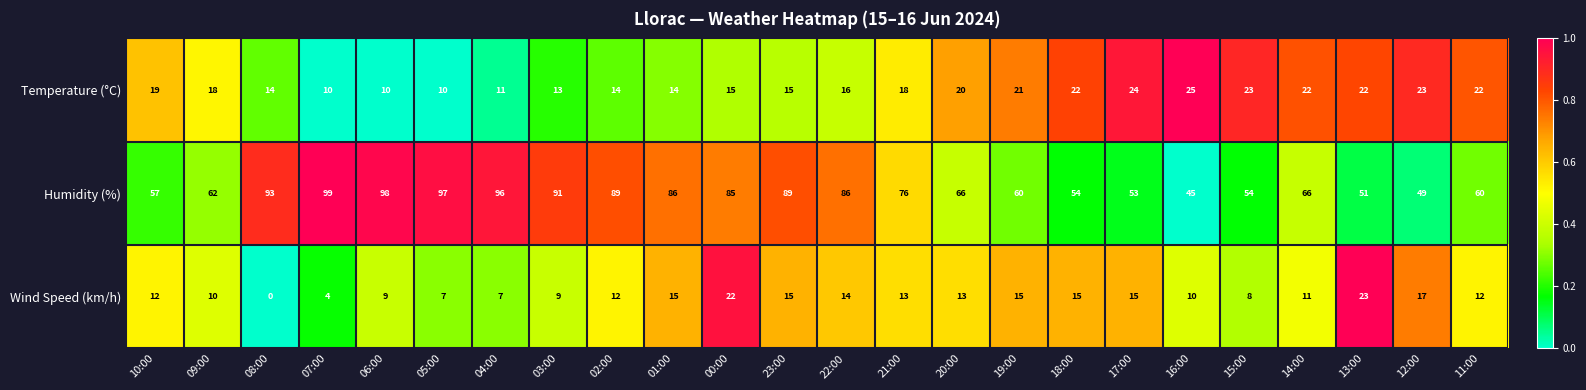

At which category does the chart reach its peak across all series?

07:00